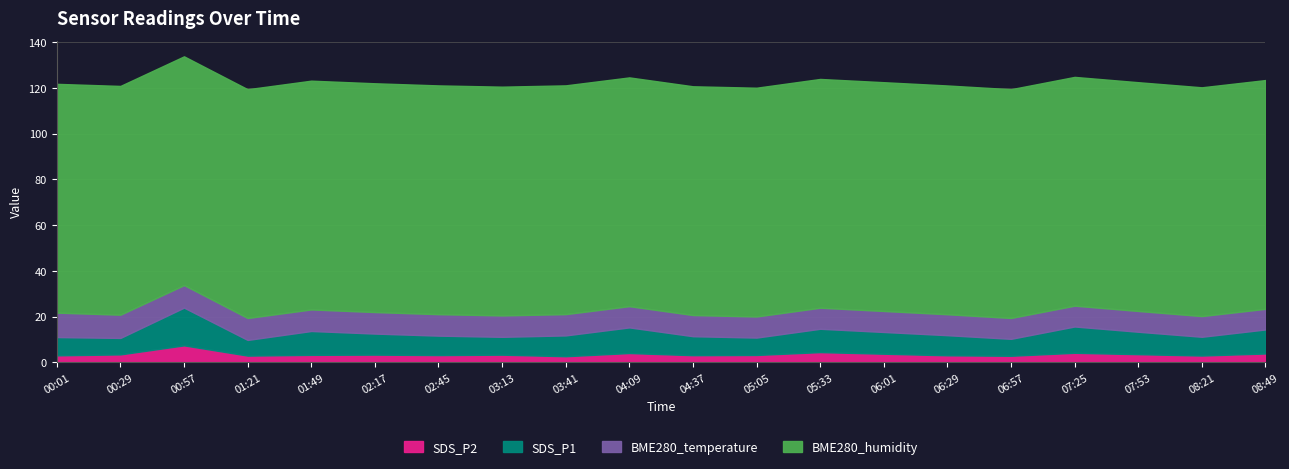

The value of SDS_P2 at 06:01 is 2.0. True or false?

False